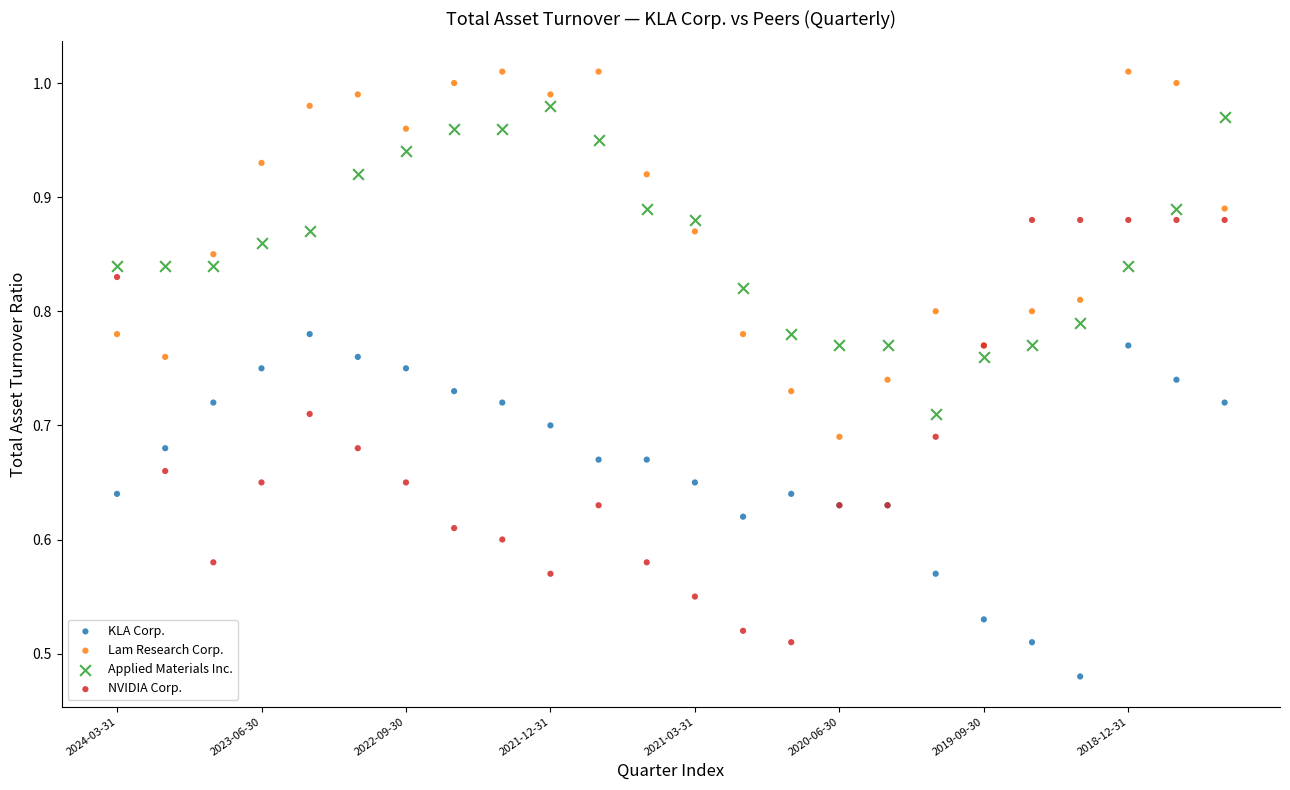

Which series contains the lowest Y value?

KLA Corp.